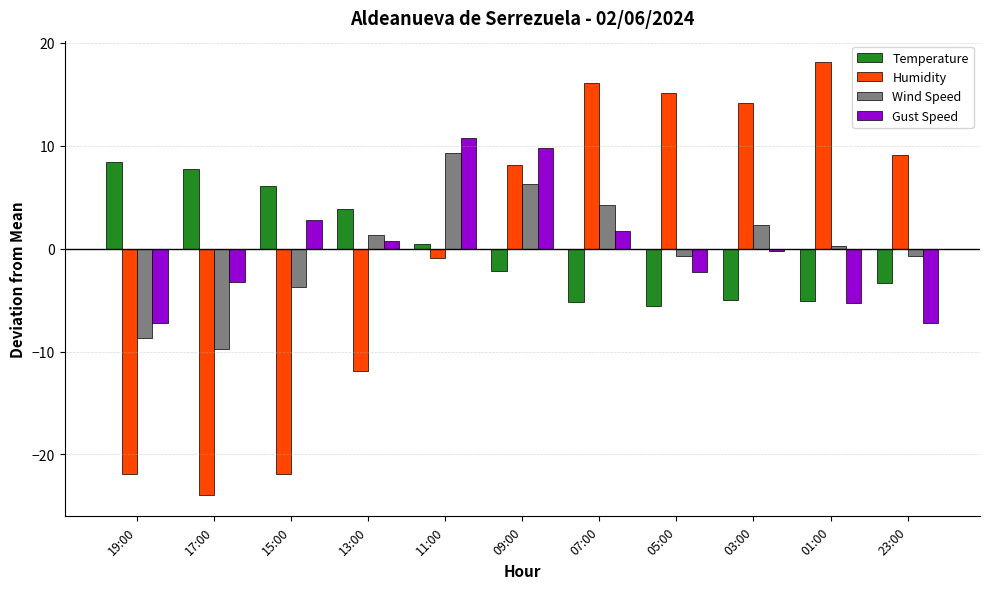

Which series changed the most between 15:00 and 13:00?

Humidity